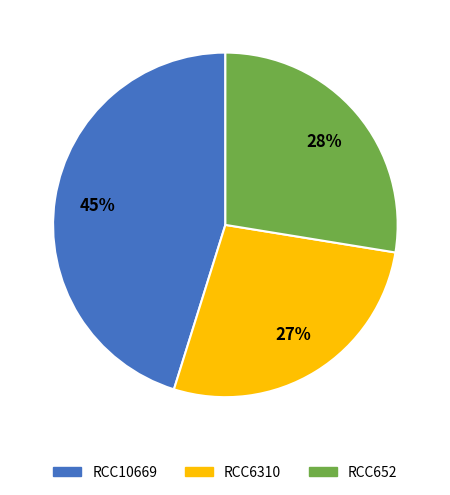

True or false: RCC6310 accounts for 27% of the total.

True